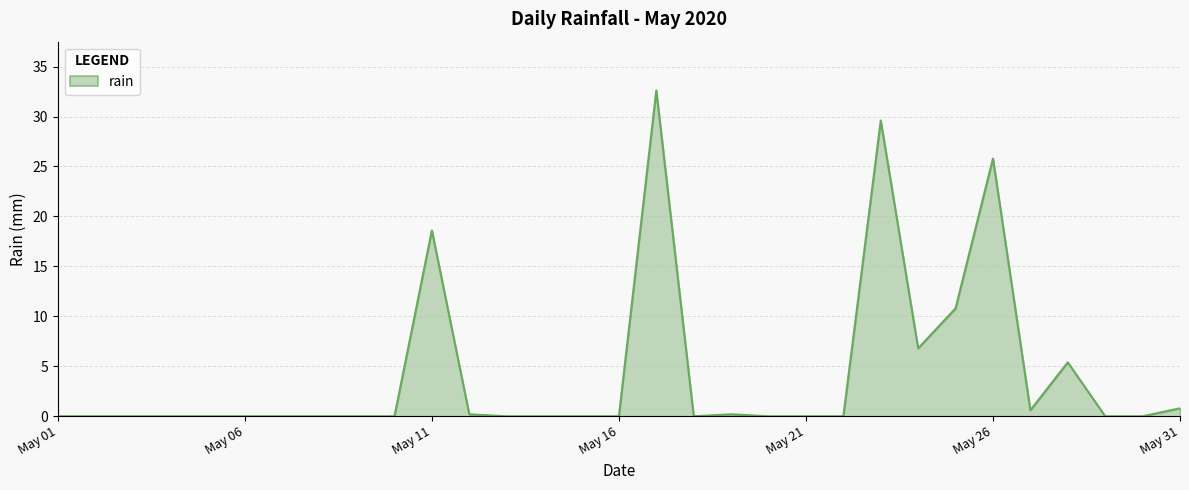

What is the maximum value shown in the chart?

32.6